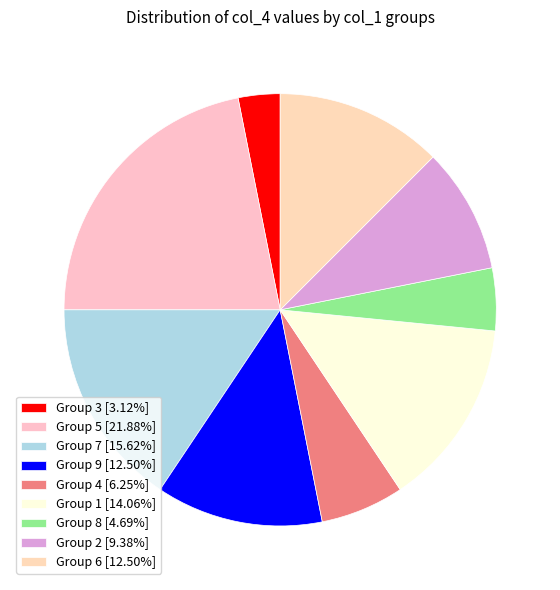

How many slices are in this pie chart?

9